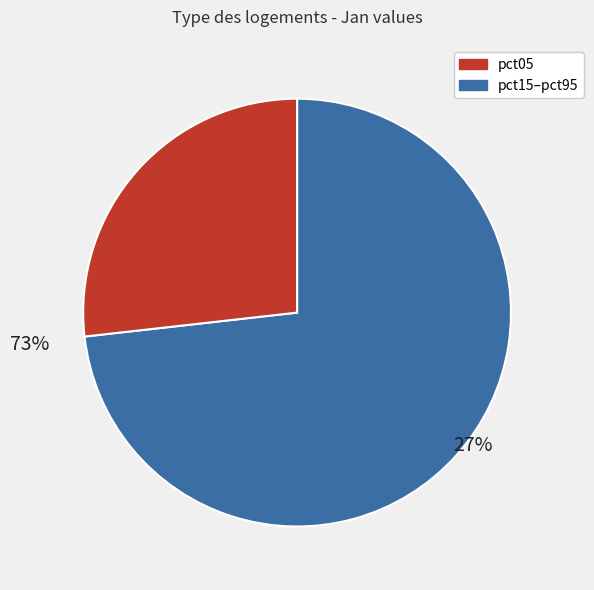

To the nearest percent, what portion does pct05 represent?

27%